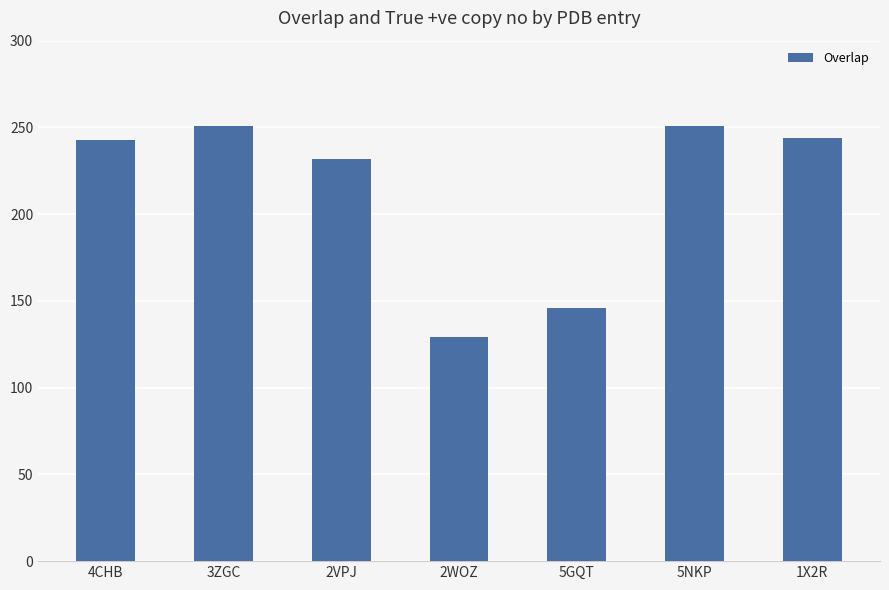

What is the smallest value displayed?

129